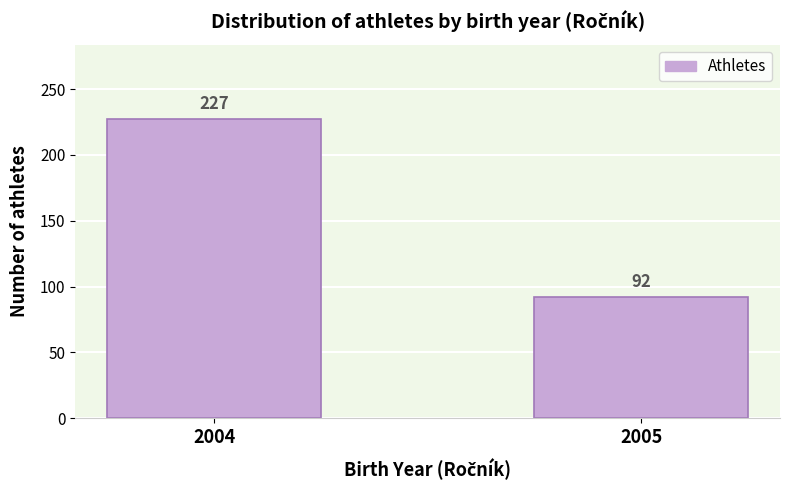

Reading left to right, what are all the values shown in this chart?

2004=227	2005=92